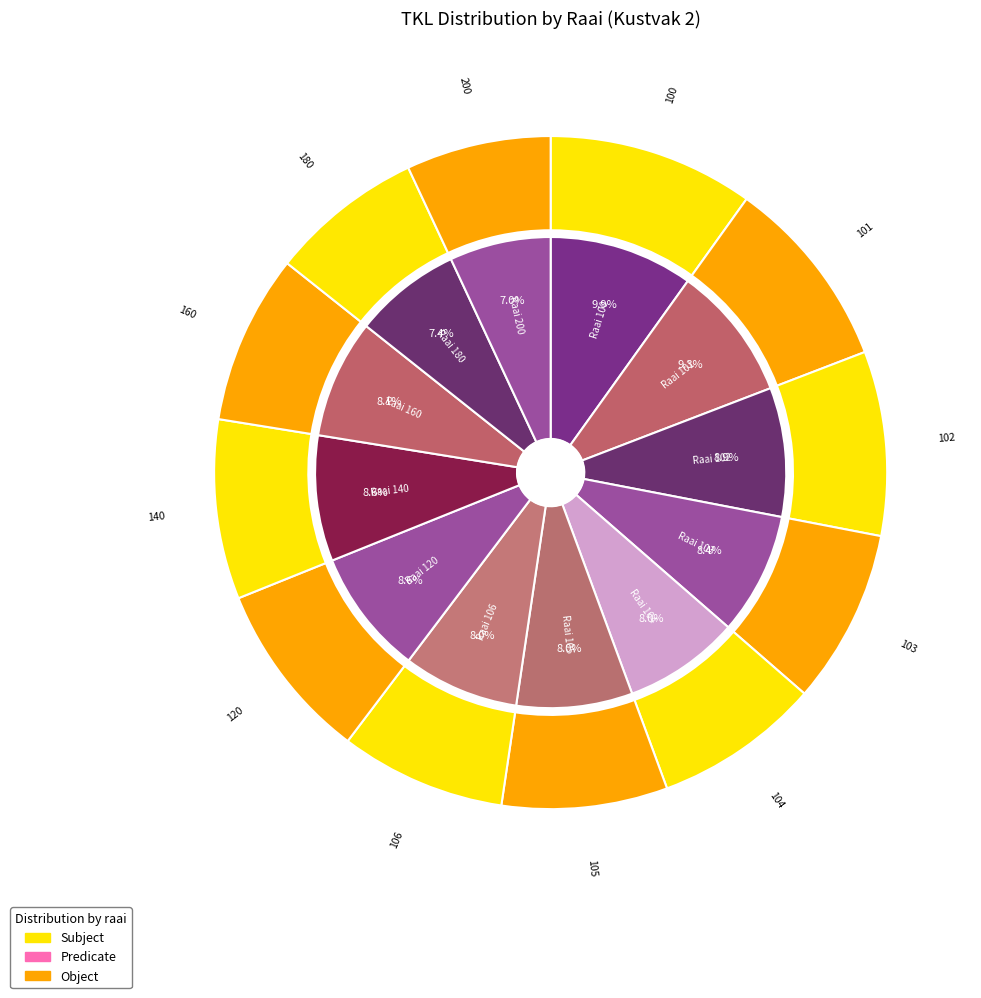

Is the sum of 120 and 103 greater than half?

No